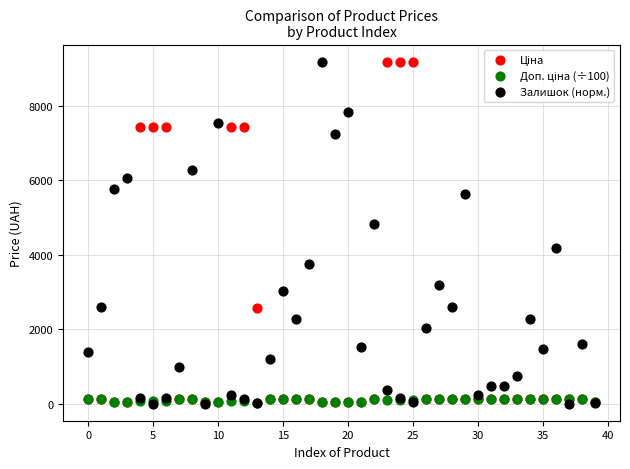

Across all series, what Y value is closest to 4592?

4812.5